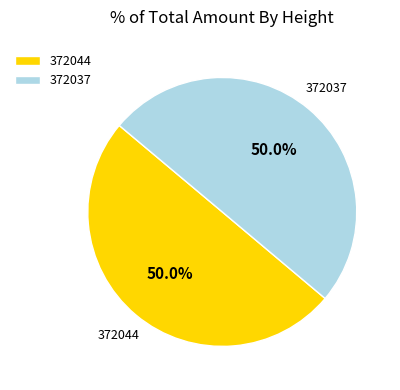

What is the ratio of the value at 372044 to the value at 372037?

1.0